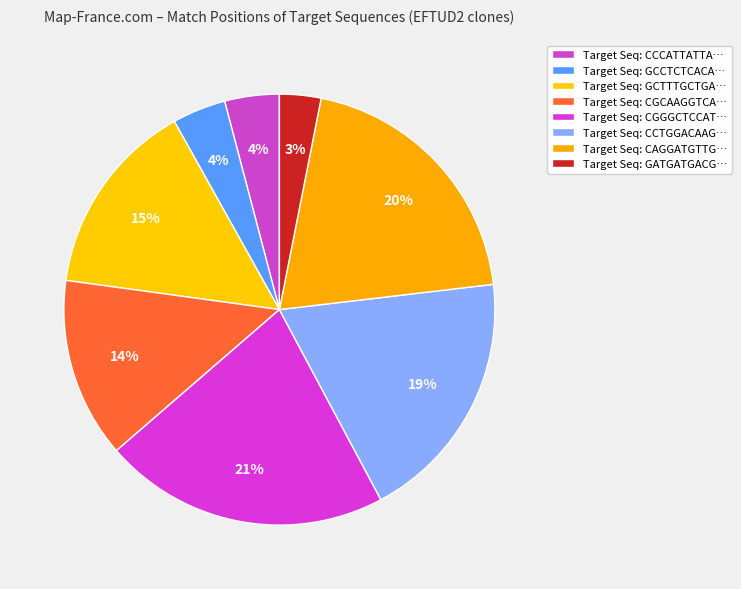

How many slices are in this pie chart?

8